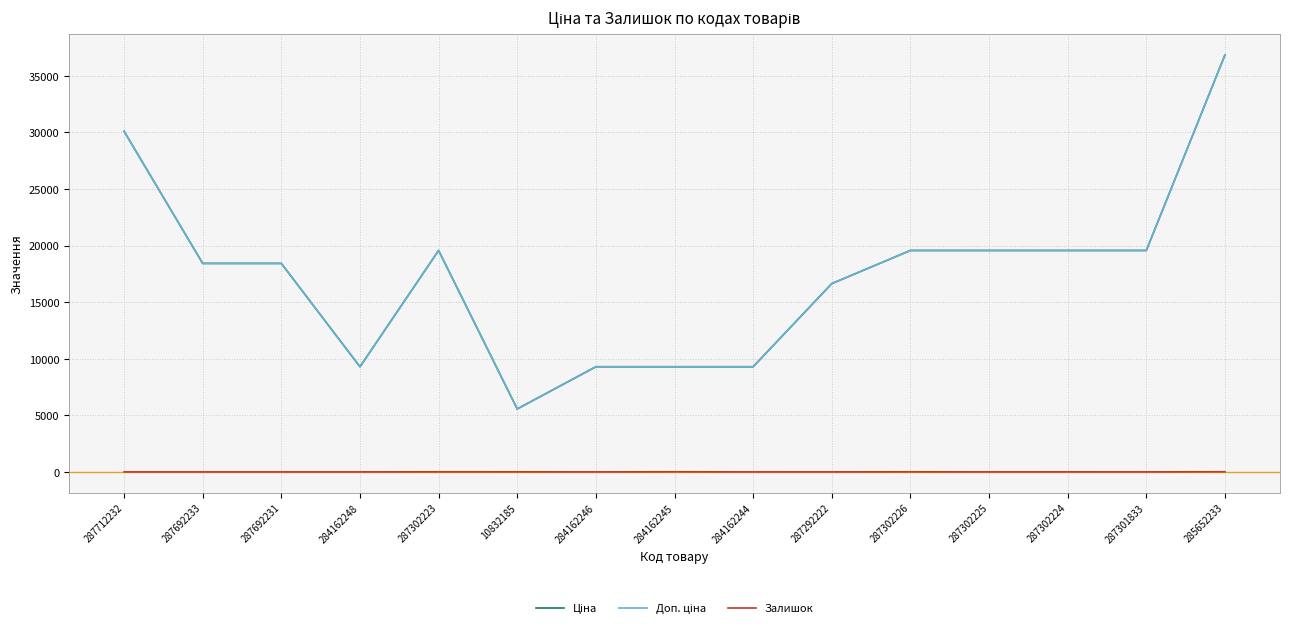

True or false: Доп. ціна and Ціна cross at least once.

False